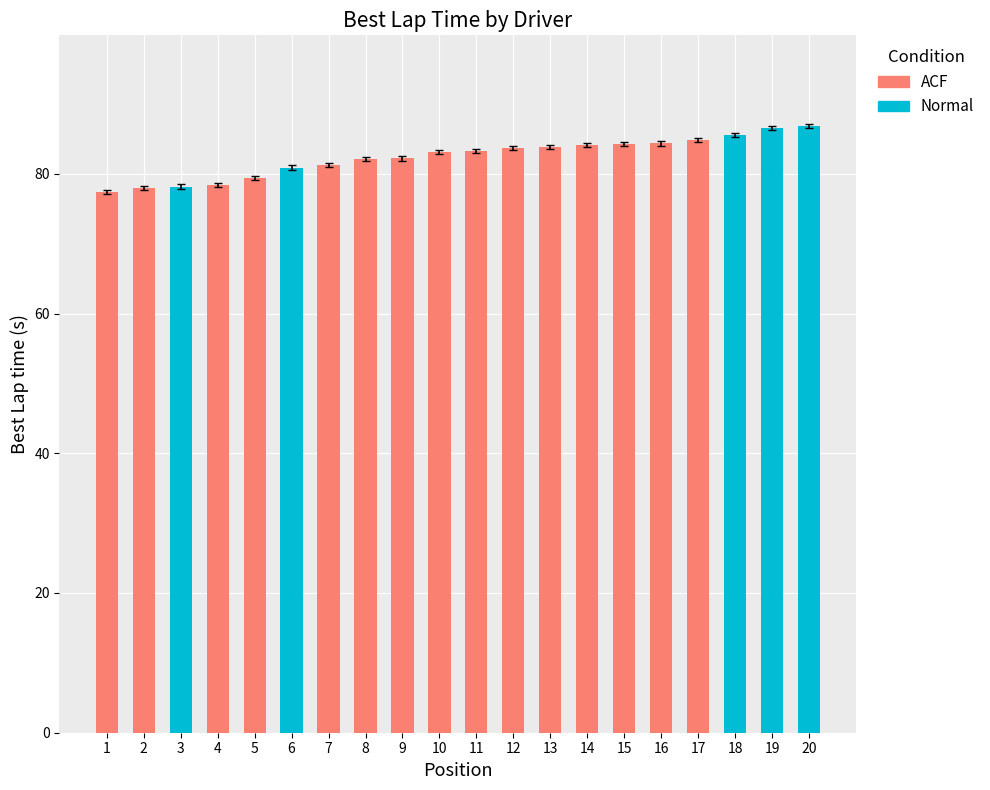

Reading right to left, list all the values displayed in this chart.

86.5	86.2	85.2	84.5	84.0	83.9	83.9	83.5	83.4	83.0	82.8	81.9	81.8	80.9	80.6	79.1	78.1	77.9	77.7	77.1